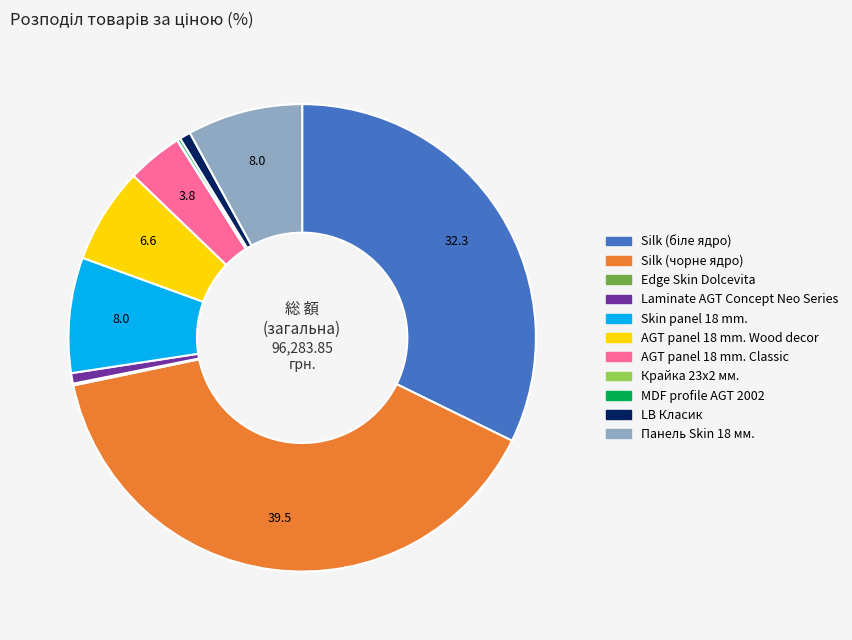

What is the largest slice in the pie chart?

Silk (чорне ядро)